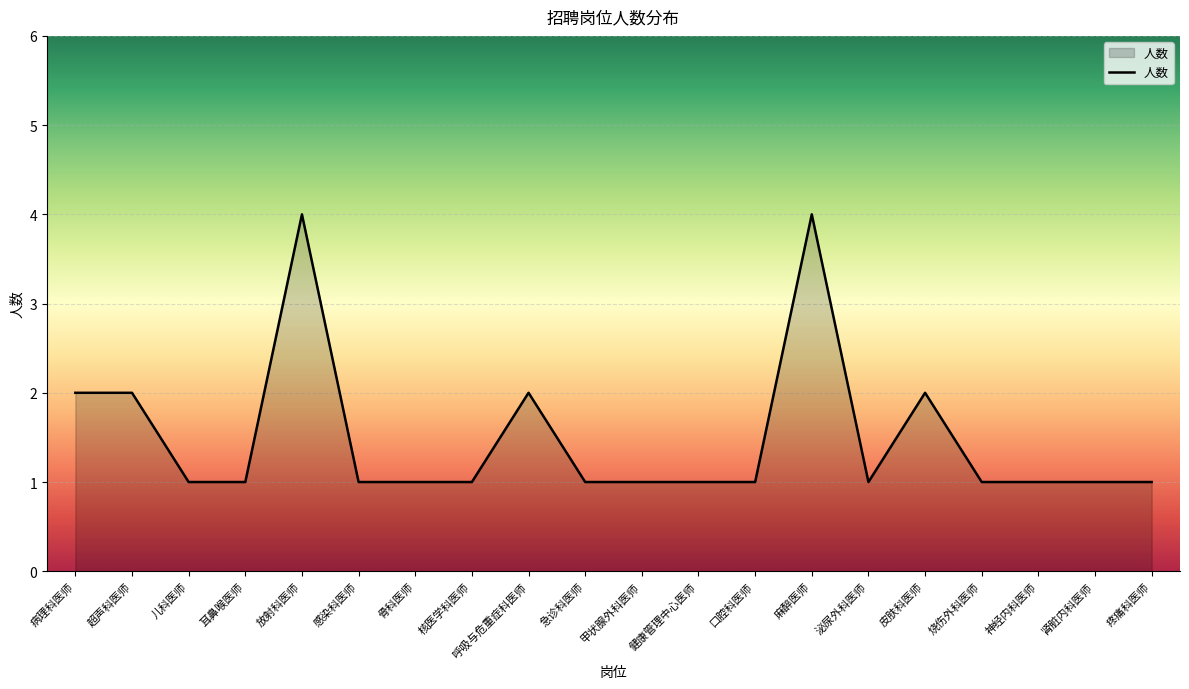

What position from the left is 呼吸与危重症科医师?

9